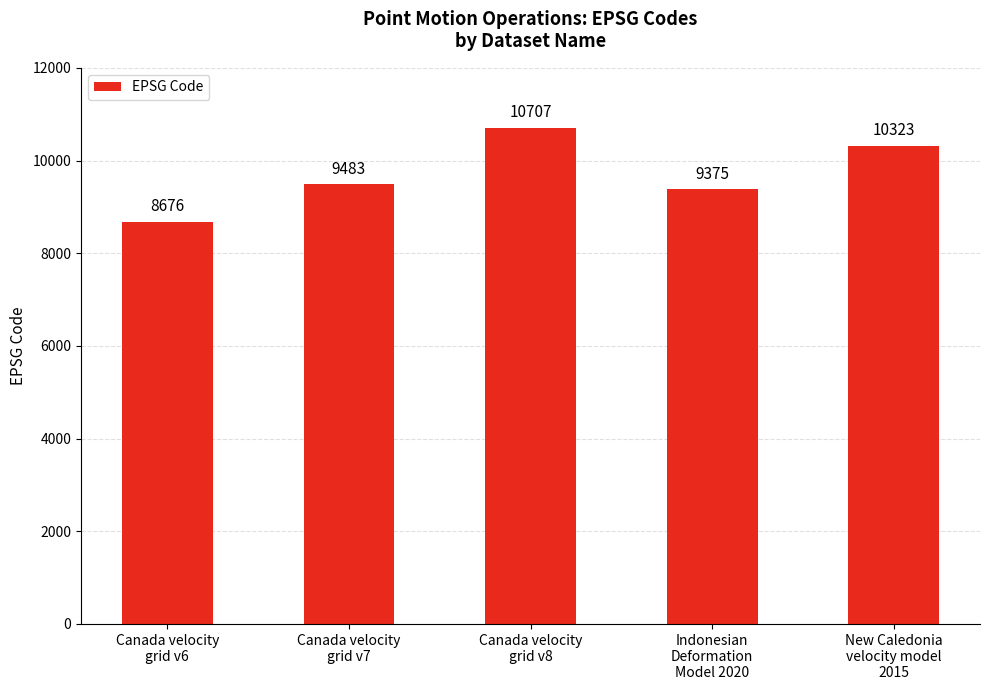

Which has a higher value, Canada velocity
grid v8 or Canada velocity
grid v6?

Canada velocity
grid v8